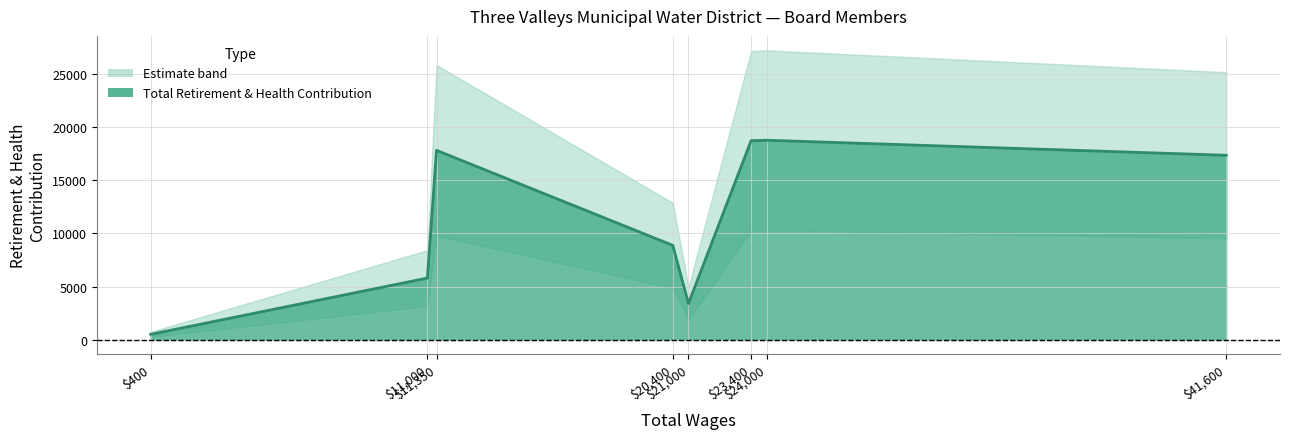

Rank the categories by value from highest to lowest.

24000, 23400, 11350, 41600, 20400, 11000, 21000, 400